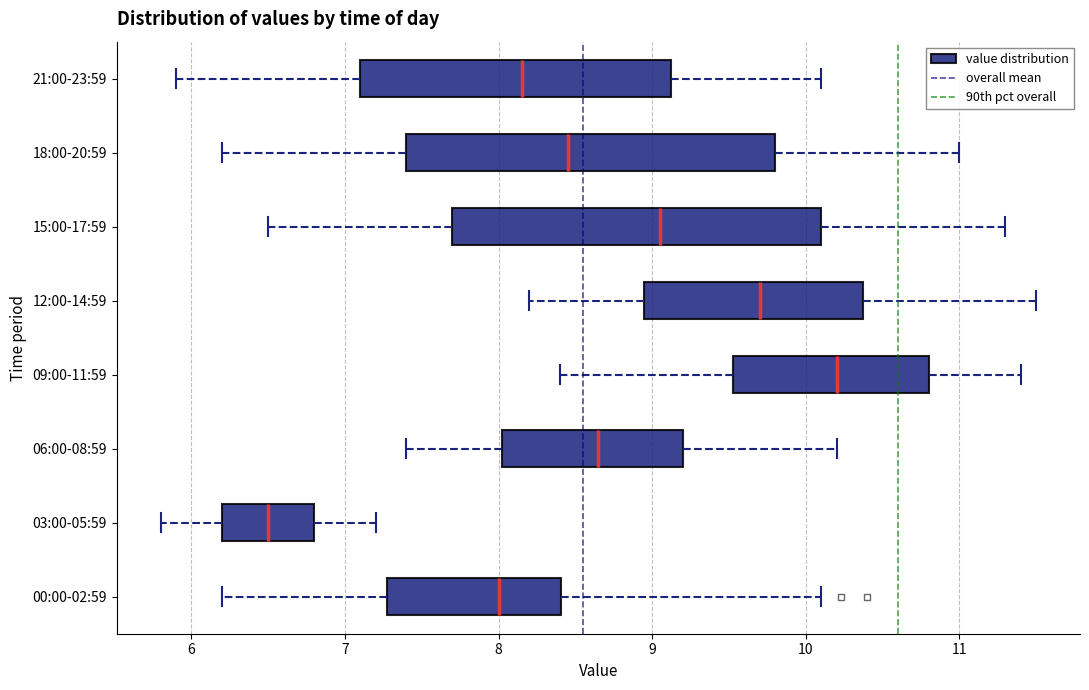

Where does the left whisker of the box for 18:00-20:59 end on the x-axis? The values are not printed on the chart, so give them approximately, as read against the axis.

6.2